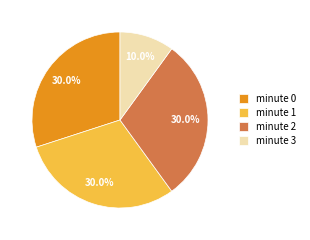

What is the ratio of the value at minute 0 to the value at minute 2?

1.0